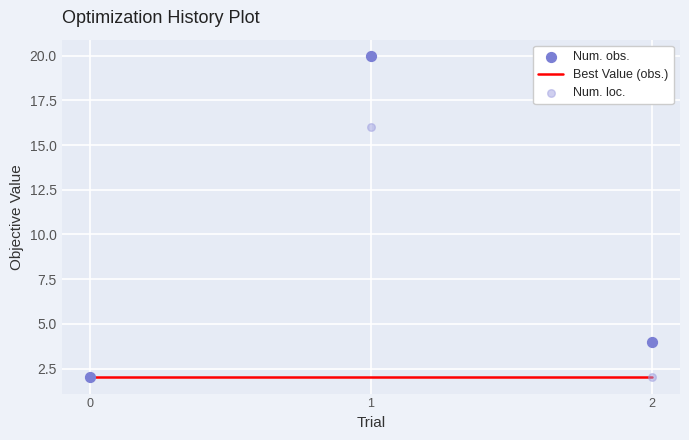

At how many categories does at least one series exceed 18?

1